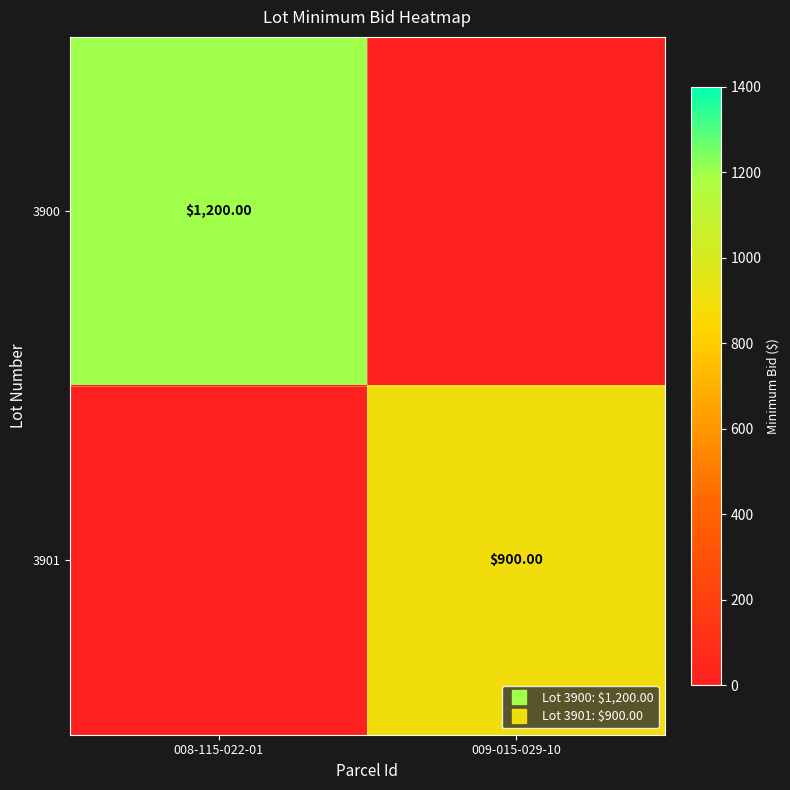

The 3901 series shows 900 at 009-015-029-10. True or false?

True